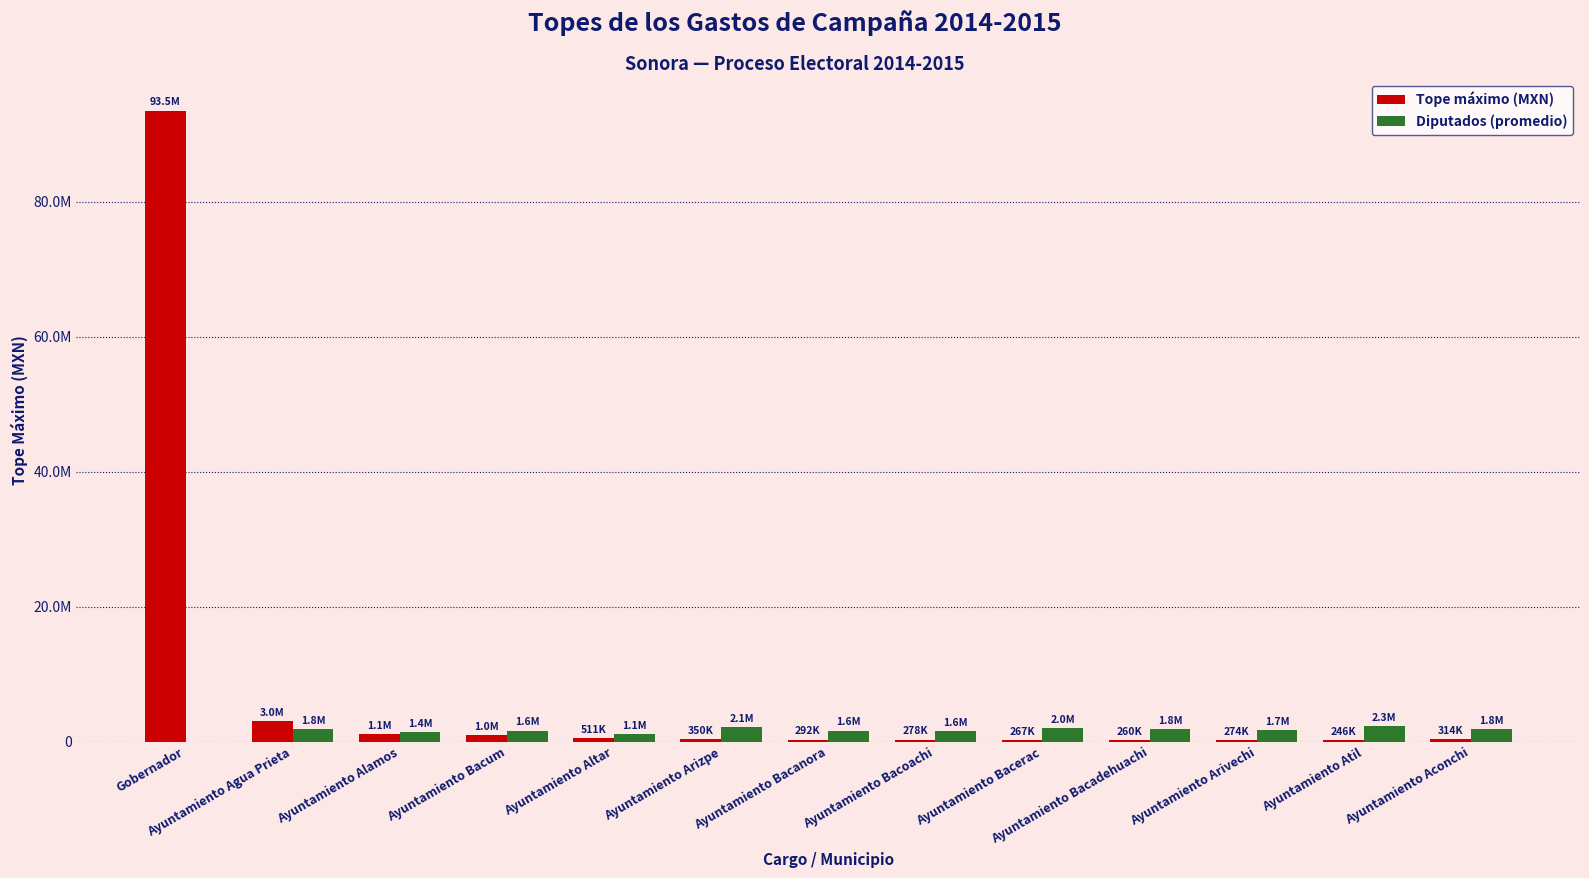

Reading left to right, what are all the values shown in this chart?

Tope máximo (MXN): Gobernador=93488536.0	Ayuntamiento Agua Prieta=3009856.0	Ayuntamiento Alamos=1130685.0	Ayuntamiento Bacum=1015006.0	Ayuntamiento Altar=511464.0	Ayuntamiento Arizpe=350388.0	Ayuntamiento Bacanora=291574.0	Ayuntamiento Bacoachi=278381.0	Ayuntamiento Bacerac=267067.0	Ayuntamiento Bacadehuachi=259692.0	Ayuntamiento Arivechi=274315.0	Ayuntamiento Atil=246402.0	Ayuntamiento Aconchi=314216.0
Diputados (promedio): Gobernador=0.0	Ayuntamiento Agua Prieta=1839816.6	Ayuntamiento Alamos=1410902.7	Ayuntamiento Bacum=1629979.2	Ayuntamiento Altar=1146695.8	Ayuntamiento Arizpe=2078408.9	Ayuntamiento Bacanora=1611206.4	Ayuntamiento Bacoachi=1568529.6	Ayuntamiento Bacerac=2027726.6	Ayuntamiento Bacadehuachi=1784774.0	Ayuntamiento Arivechi=1650224.1	Ayuntamiento Atil=2278628.5	Ayuntamiento Aconchi=1798723.9